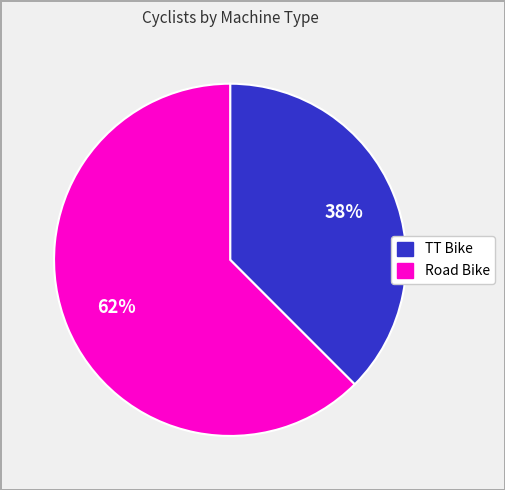

True or false: Road Bike accounts for 62% of the total.

True